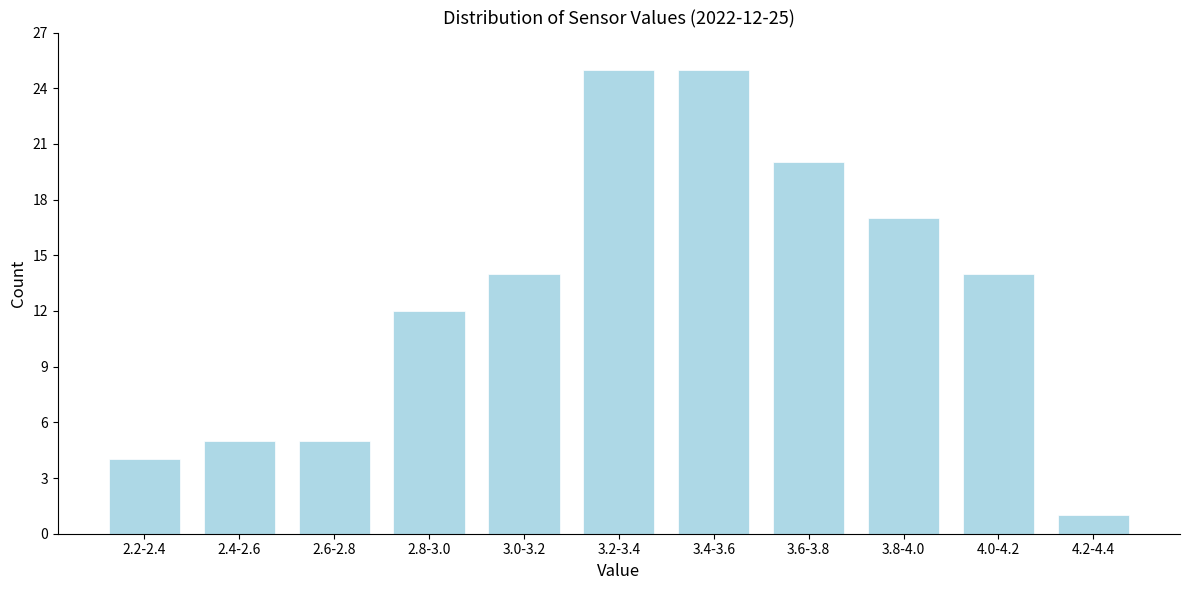

Reading right to left, transcribe all the data shown in this chart.

1	14	17	20	25	25	14	12	5	5	4